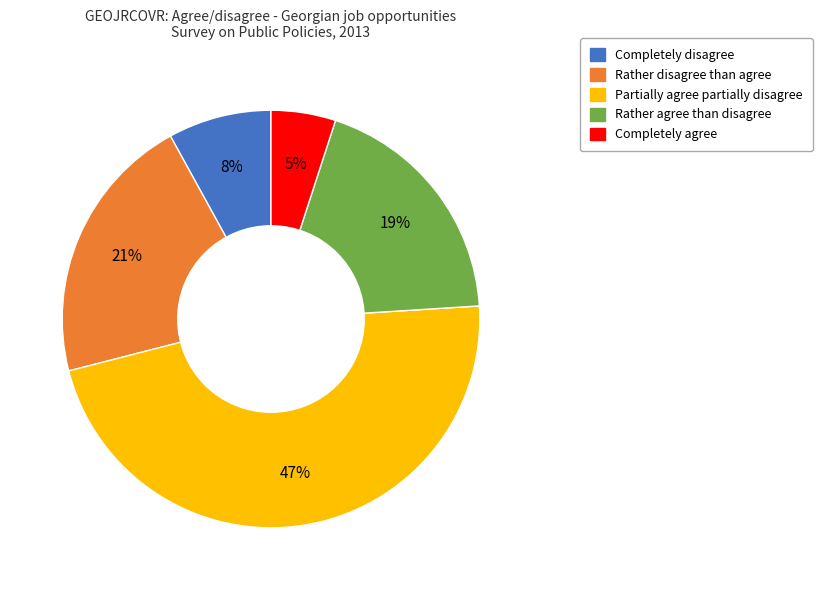

Does Partially agree partially disagree represent more than half of the total?

No